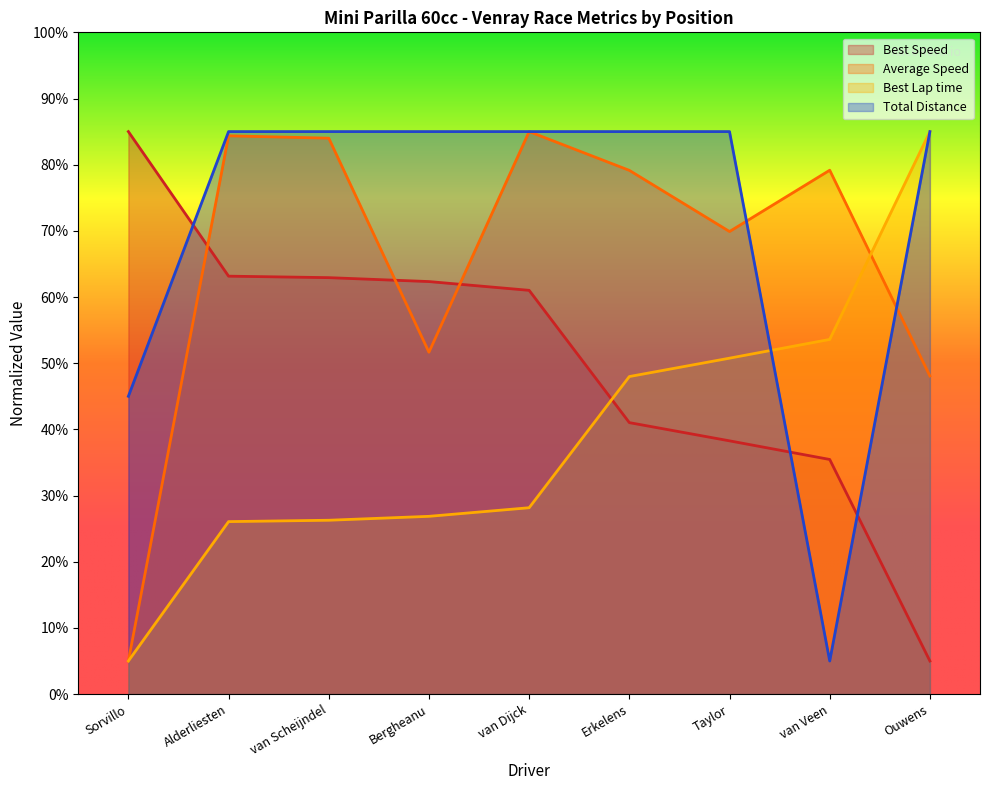

Which series ends up on top after the final intersection of Average Speed and Best Lap time?

Best Lap time